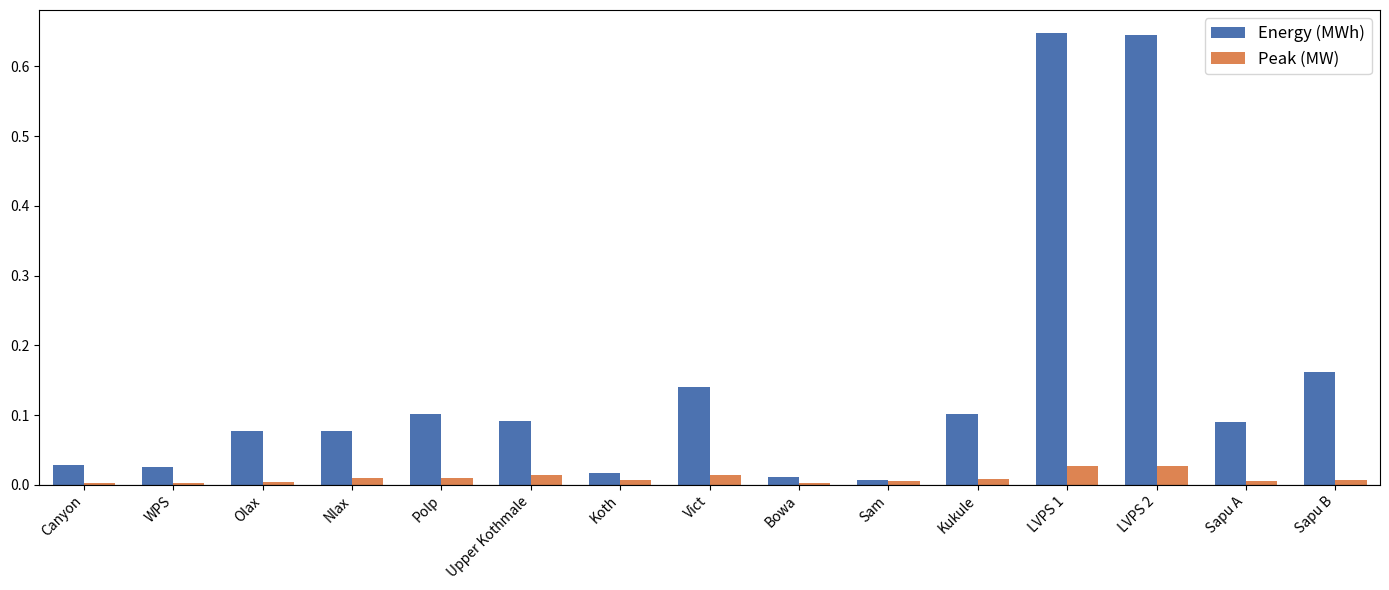

How many bars are there in total?

30